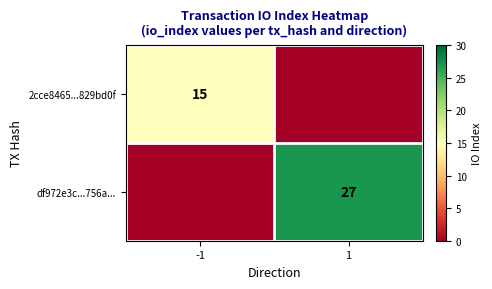

Is the value of df972e3c...756a... at 1 greater than the value of 2cce8465...829bd0f at 1?

Yes